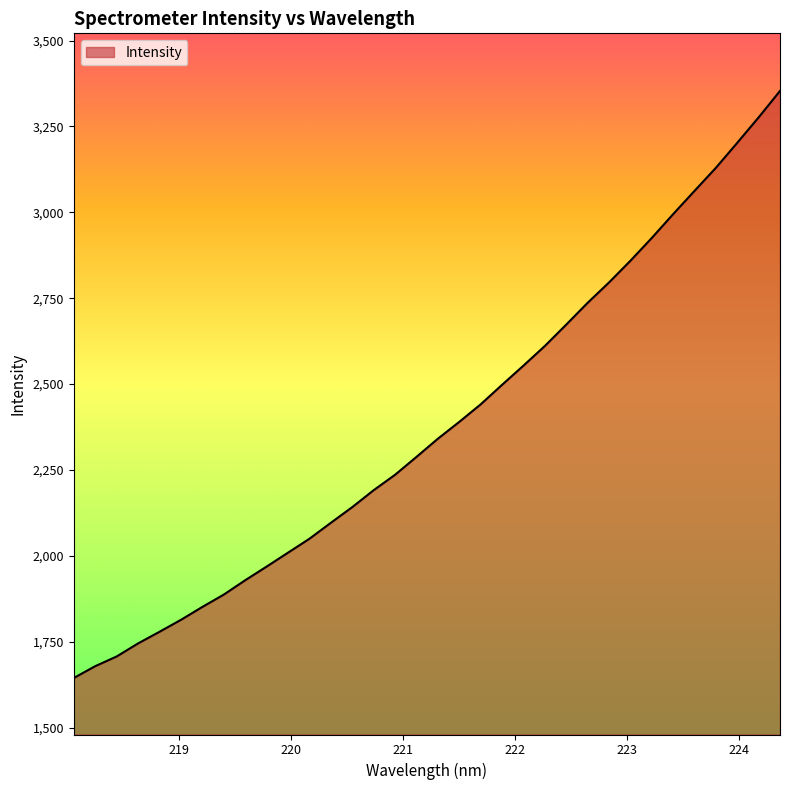

What is the difference between the maximum and minimum values?

1708.9